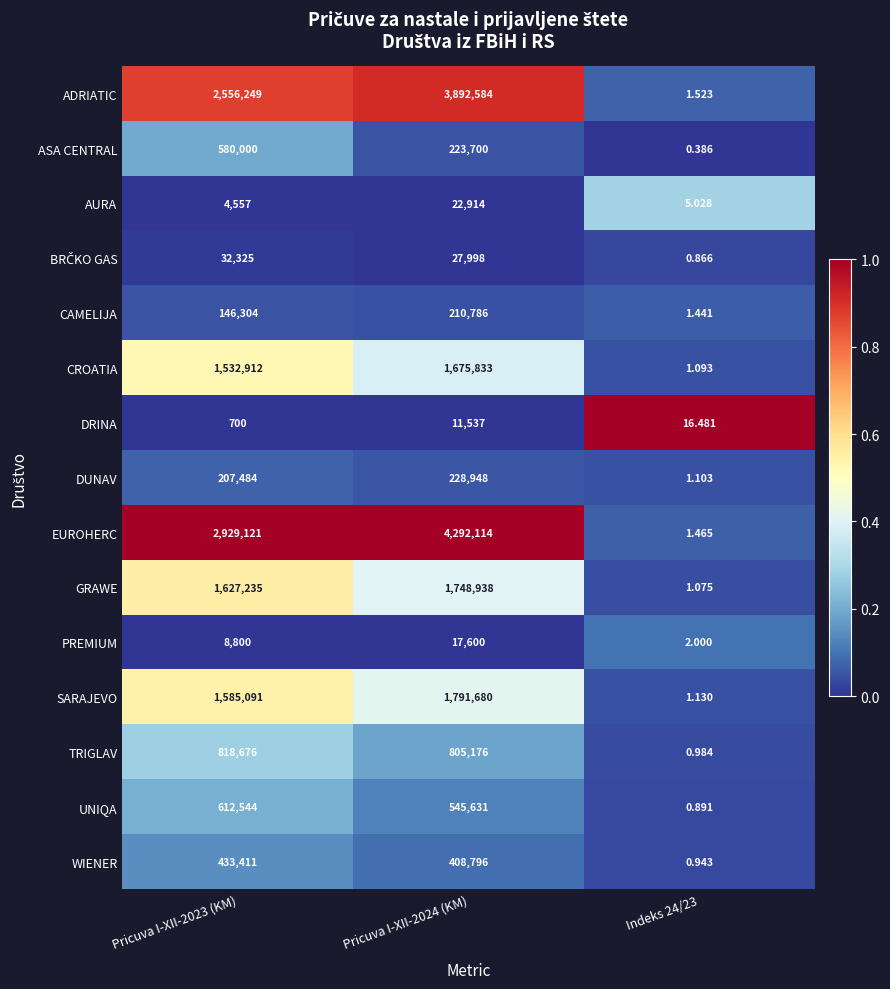

Which series has the largest total across all categories?

EUROHERC